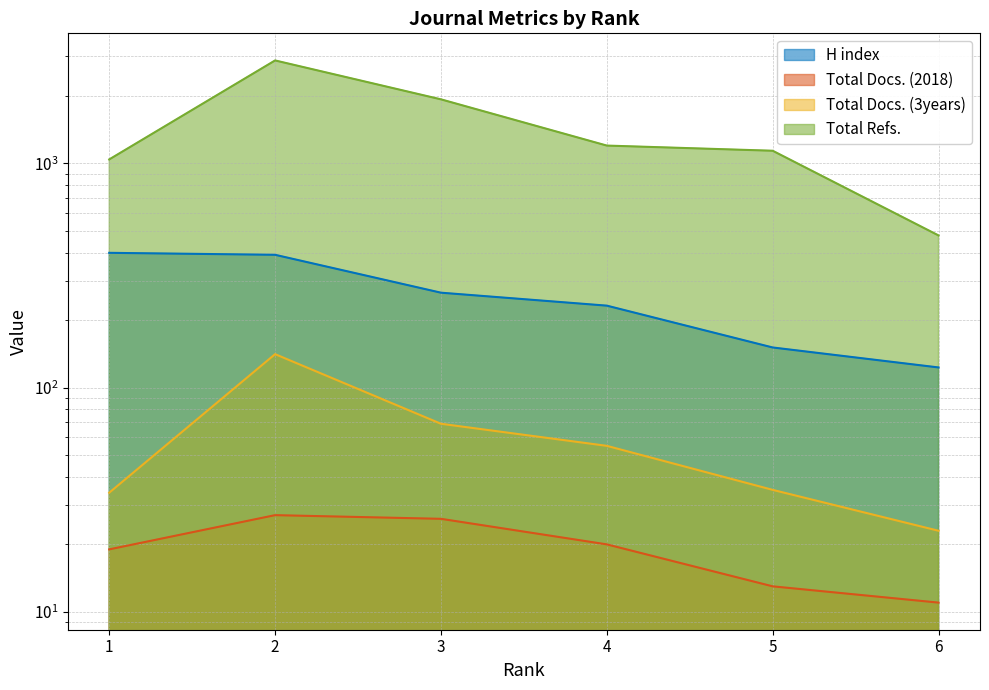

What is the highest value of the H index series?

399